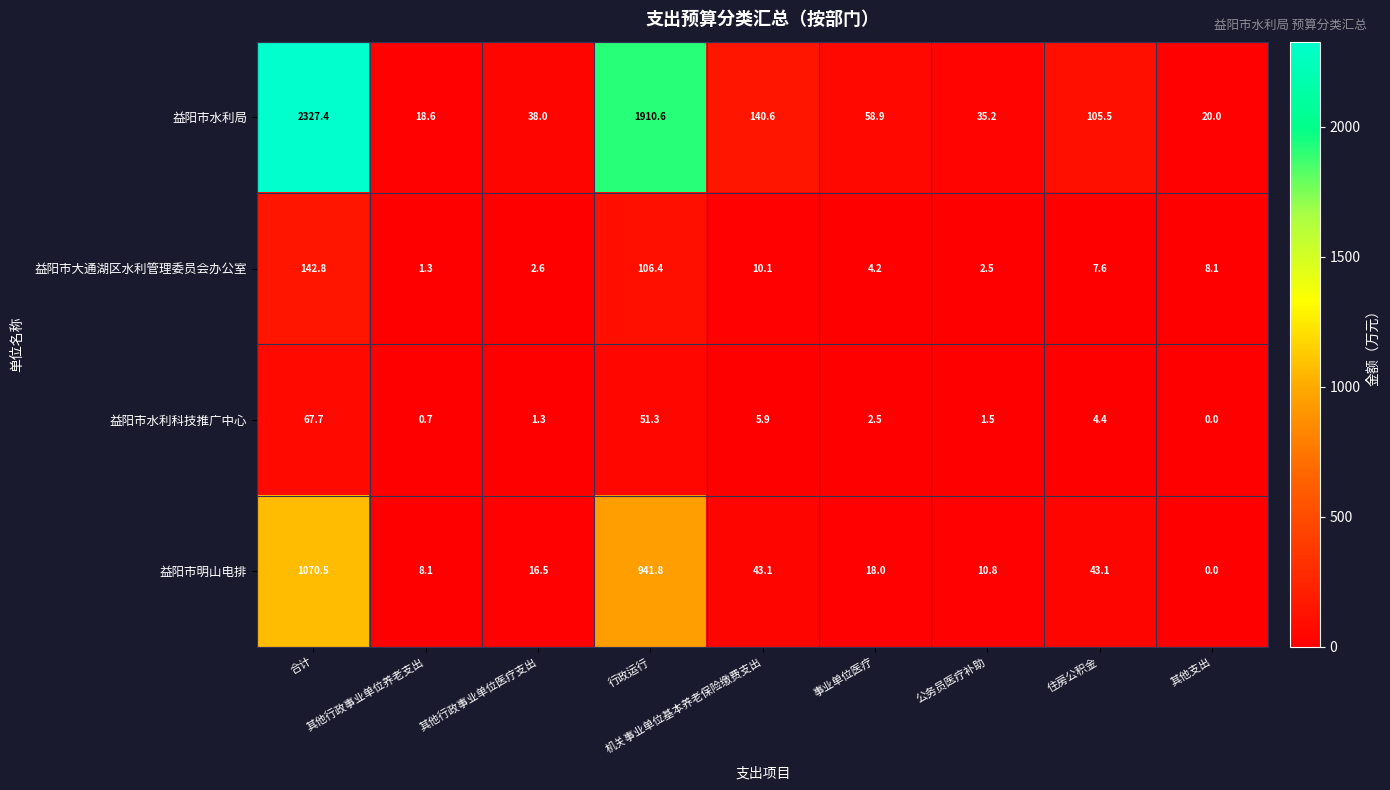

What is the sum of all 益阳市水利局 values?

4654.8